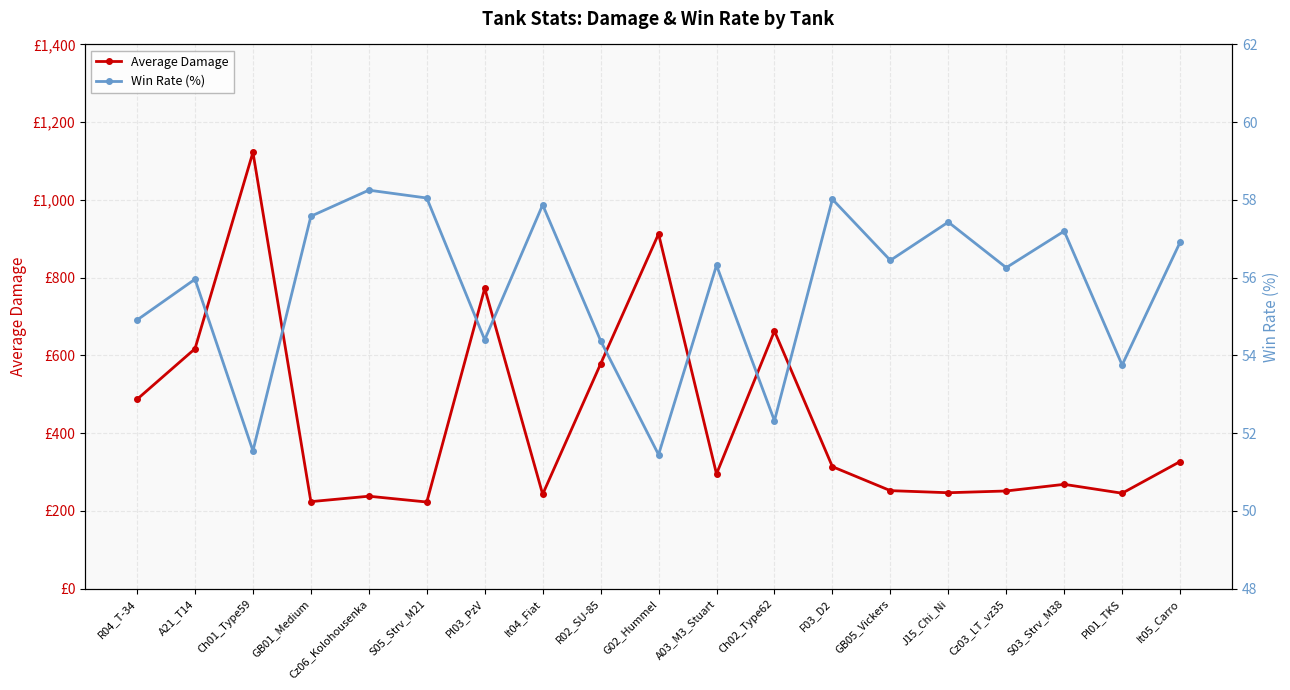

At which label does Average Damage reach its minimum?

S05_Strv_M21